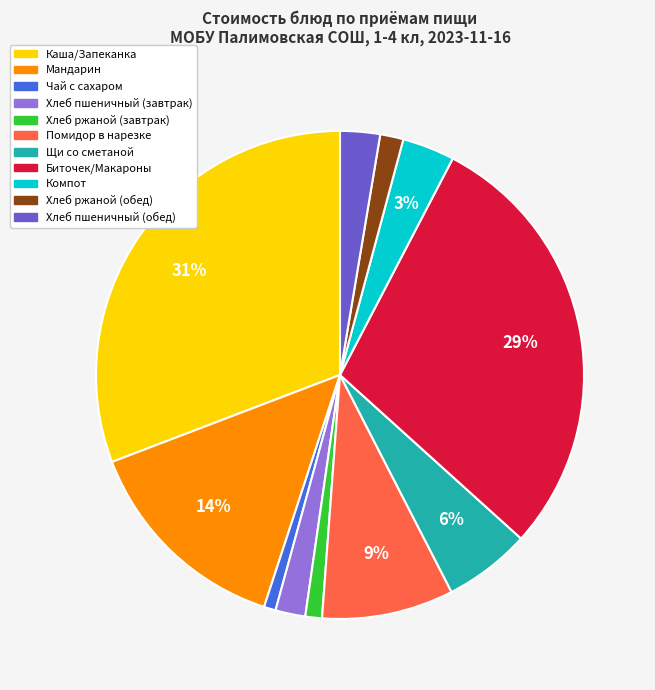

To the nearest percent, what portion does Чай с сахаром represent?

1%